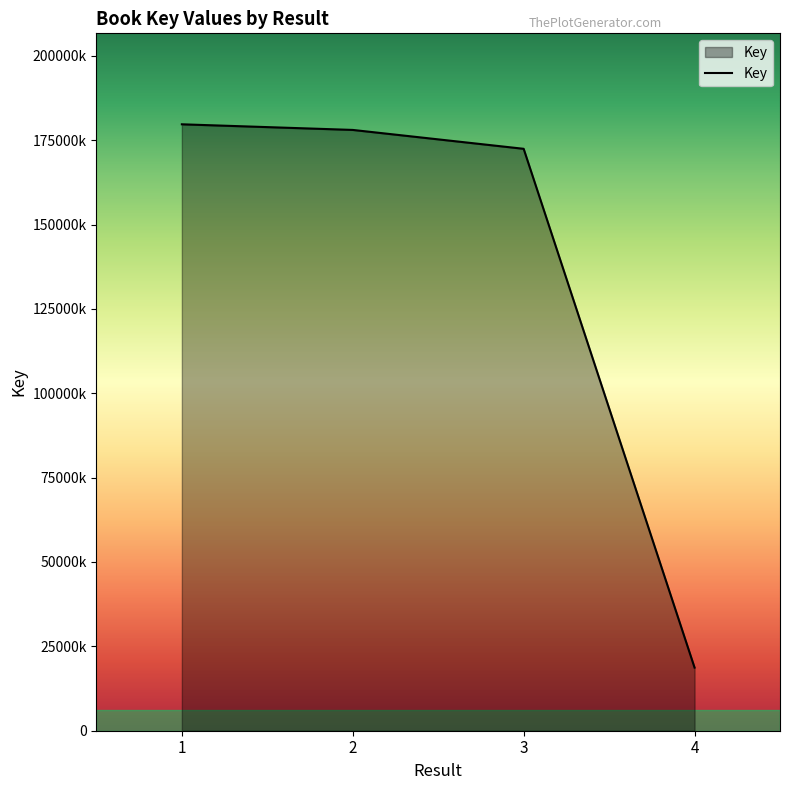

The chart shows a value of 18705687 at 4. True or false?

True